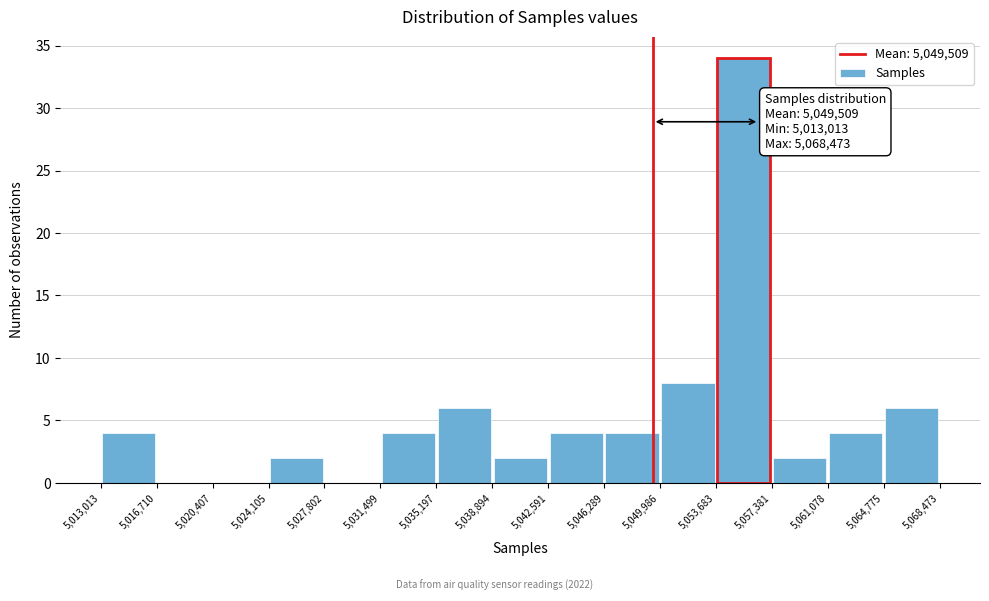

Which range on the x-axis has the tallest bar?

5,053,683 to 5,057,381